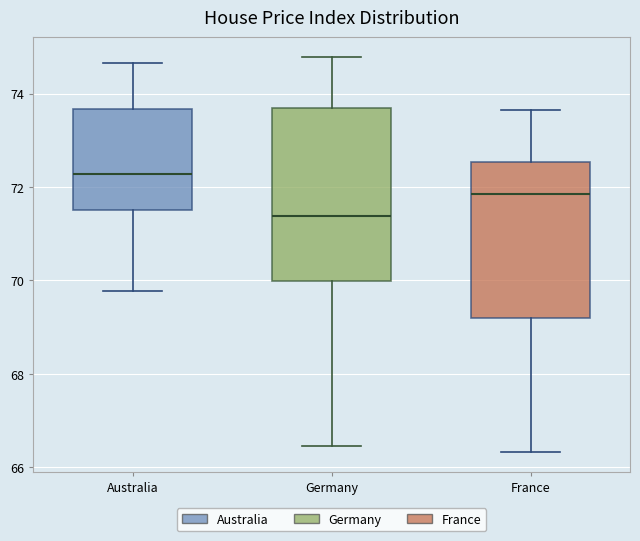

Which box's median line is the highest?

Australia